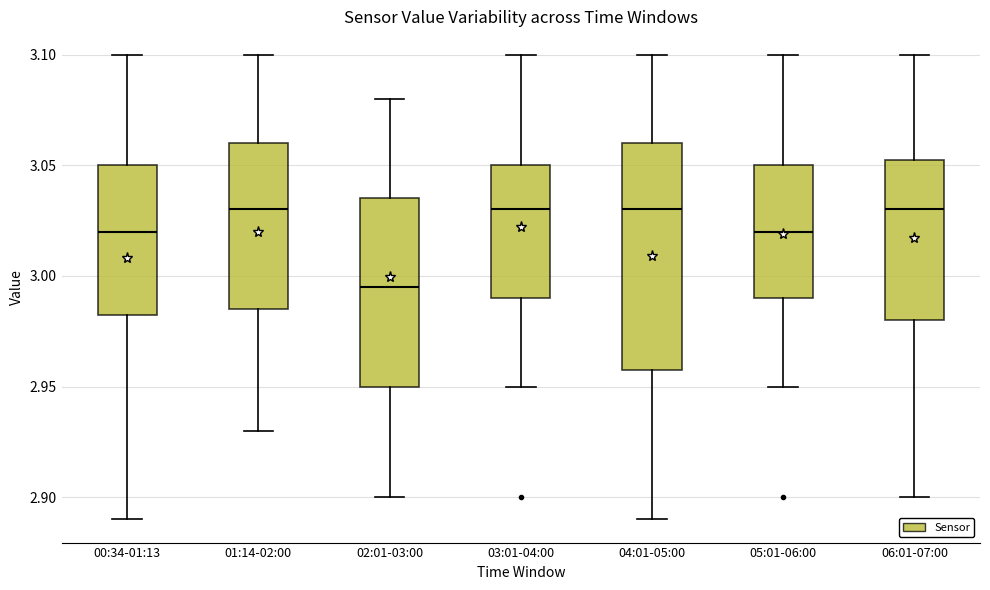

Which box is the tallest, from its lower edge to its upper edge?

04:01-05:00